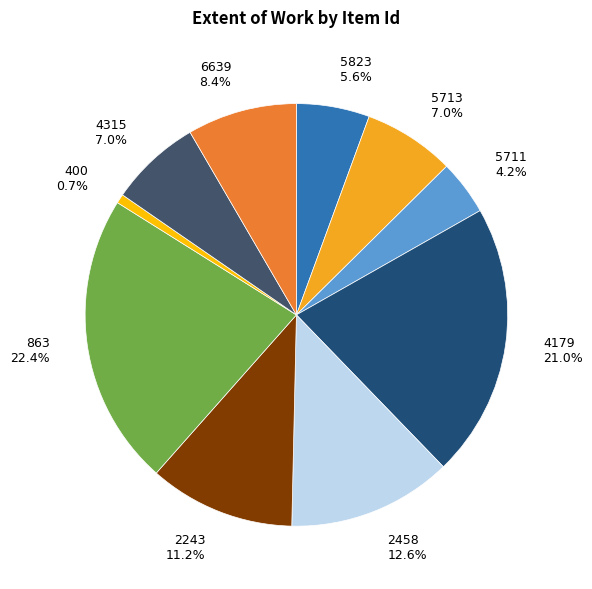

Approximately how many times larger is the value at 863 compared to 2458?

1.8